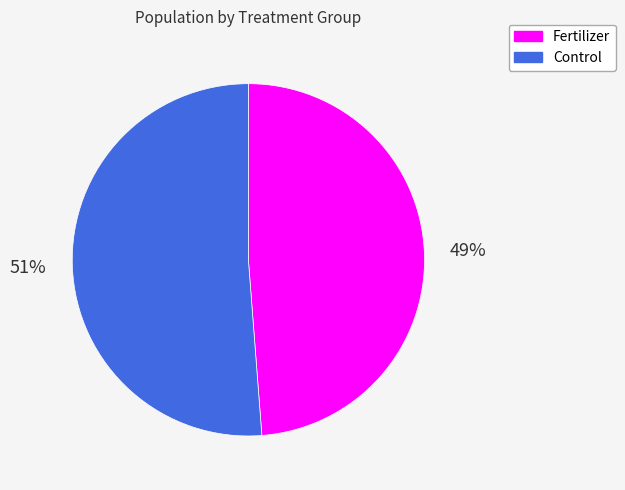

To the nearest percent, what is the difference between the largest and smallest slice percentages?

2%